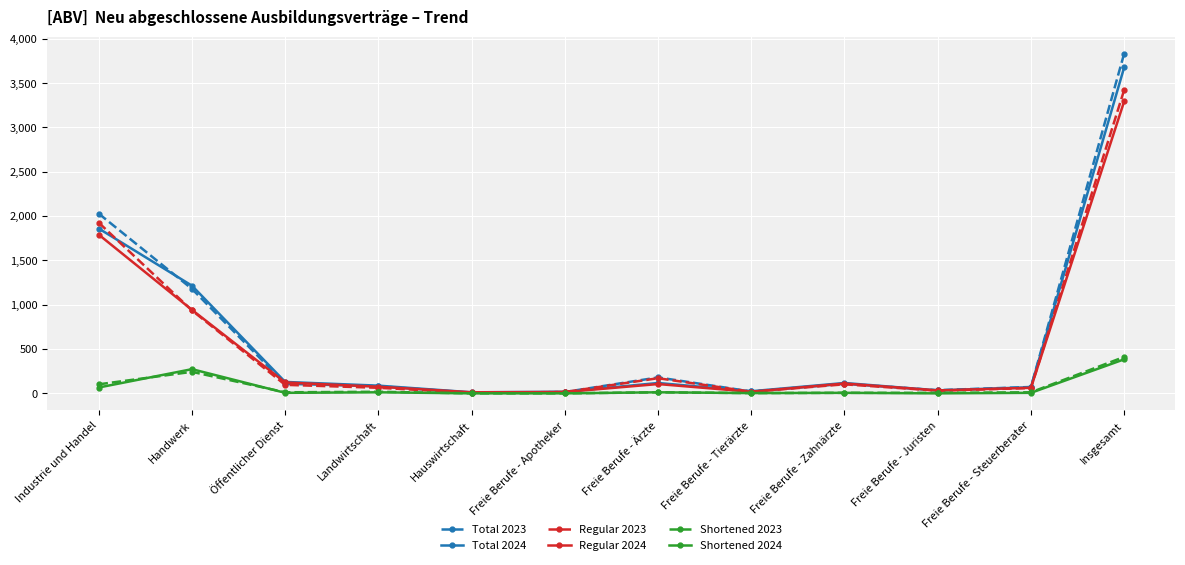

True or false: Shortened 2023 has more than 0 points higher than both neighbors.

True